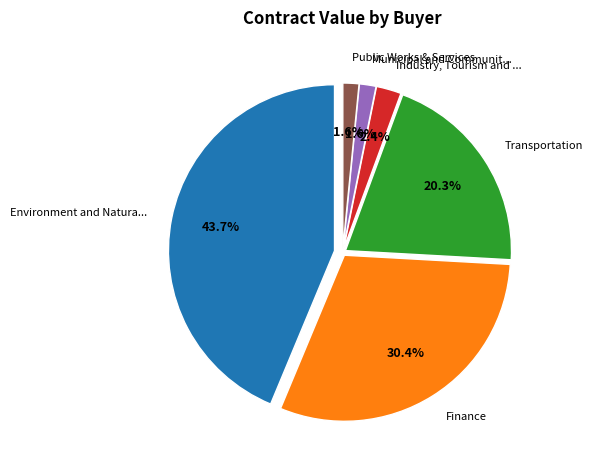

Does Environment and Natural Resources represent more than half of the total?

No